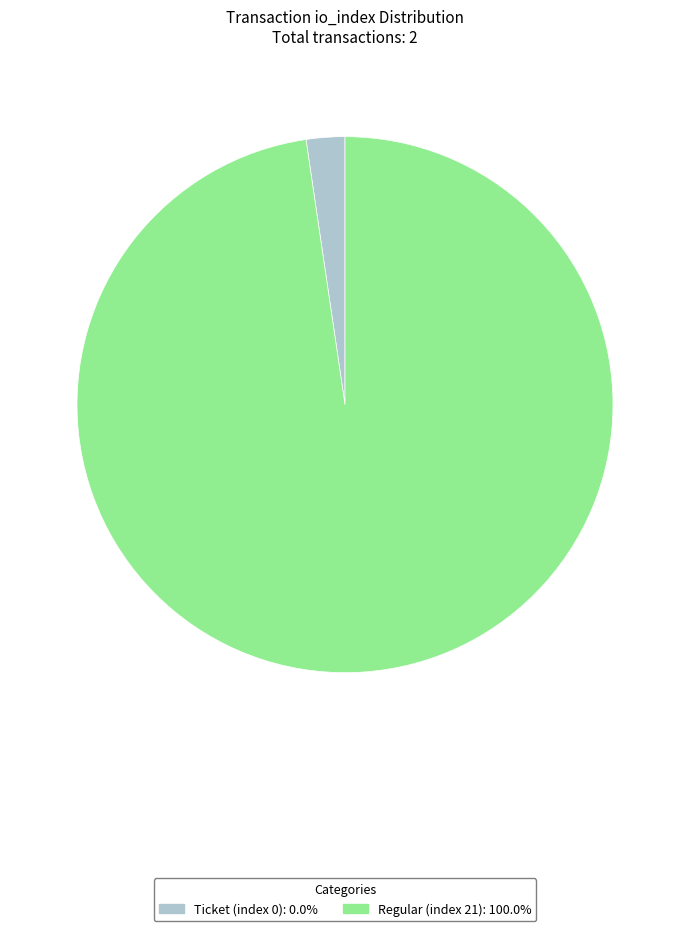

Approximately how many times larger is the value at Regular (index 21) compared to Ticket (index 0)?

42.0